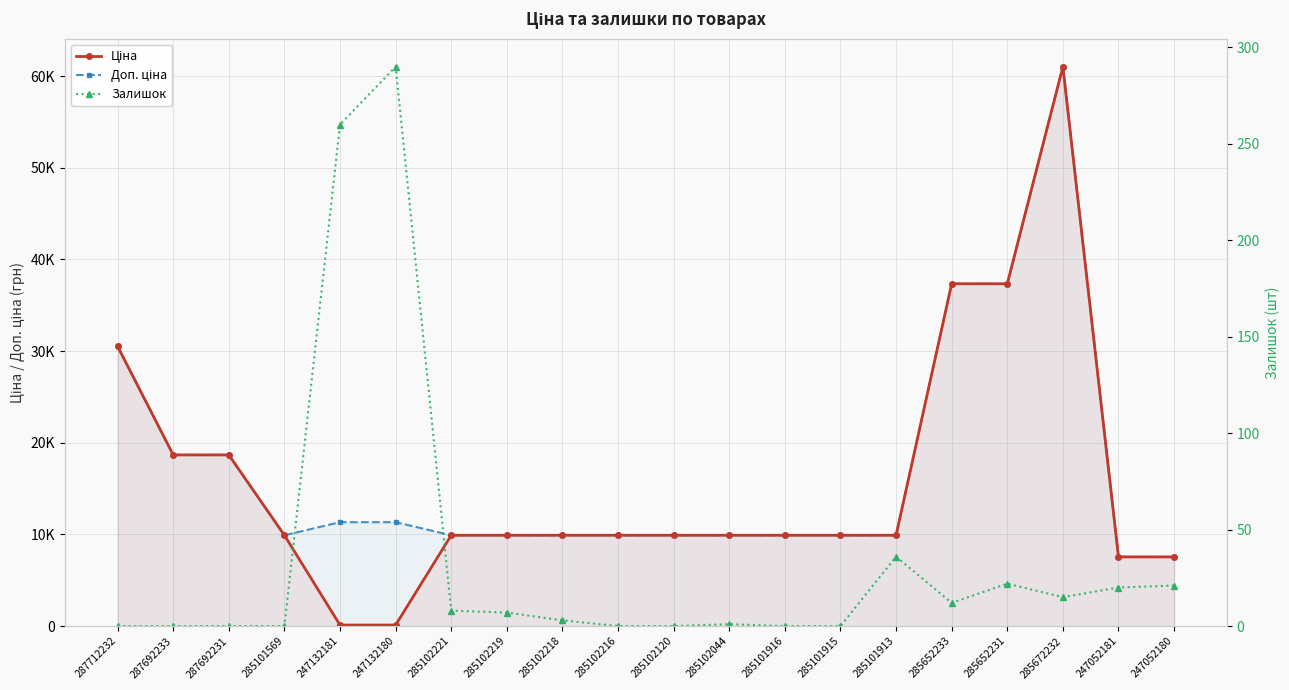

List the labels in order of Ціна value, largest first.

285672232, 285652233, 285652231, 287712232, 287692233, 287692231, 285101569, 285102221, 285102219, 285102218, 285102216, 285102120, 285102044, 285101916, 285101915, 285101913, 247052181, 247052180, 247132181, 247132180